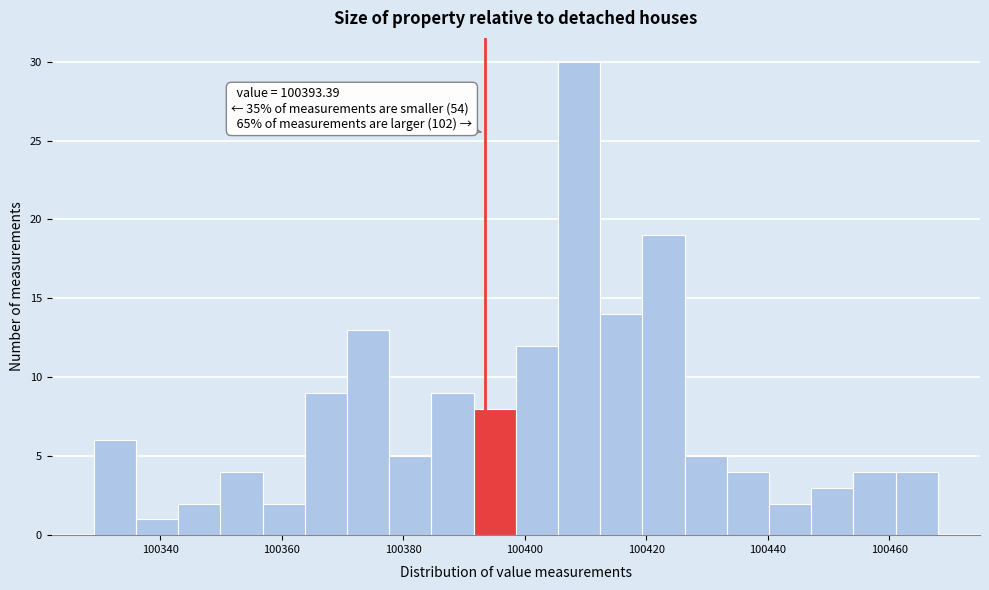

Around what value on the x-axis is the tallest bar? Give the approximate position of its centre, as read against the axis.

100408